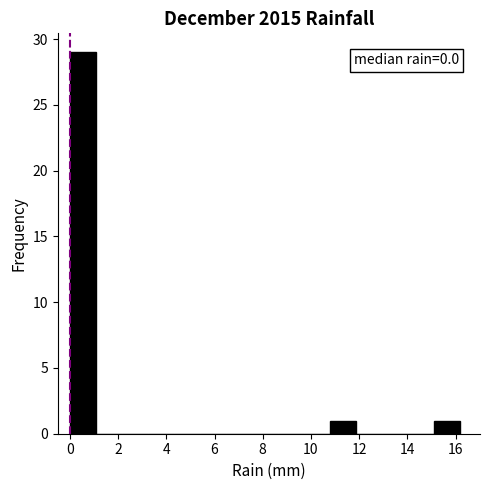

Over which range of the x-axis is the bar tallest?

0.00 to 1.08